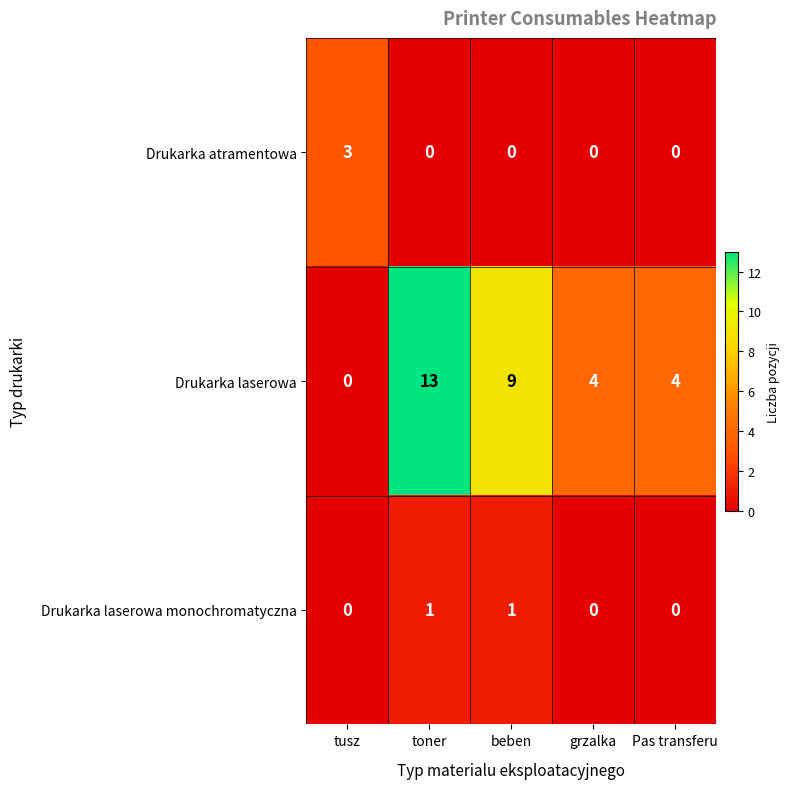

What is the maximum value shown in the chart?

13